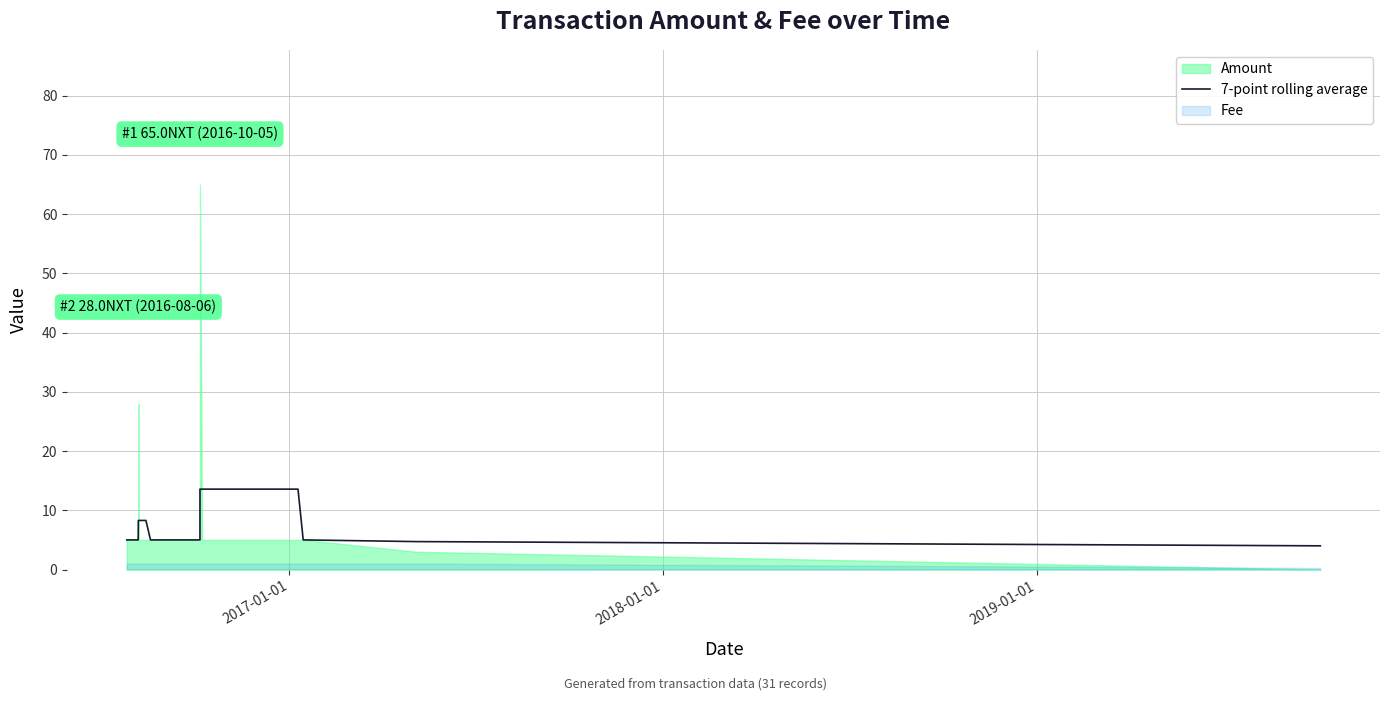

What is the highest value of the 7-point rolling average series?

13.6